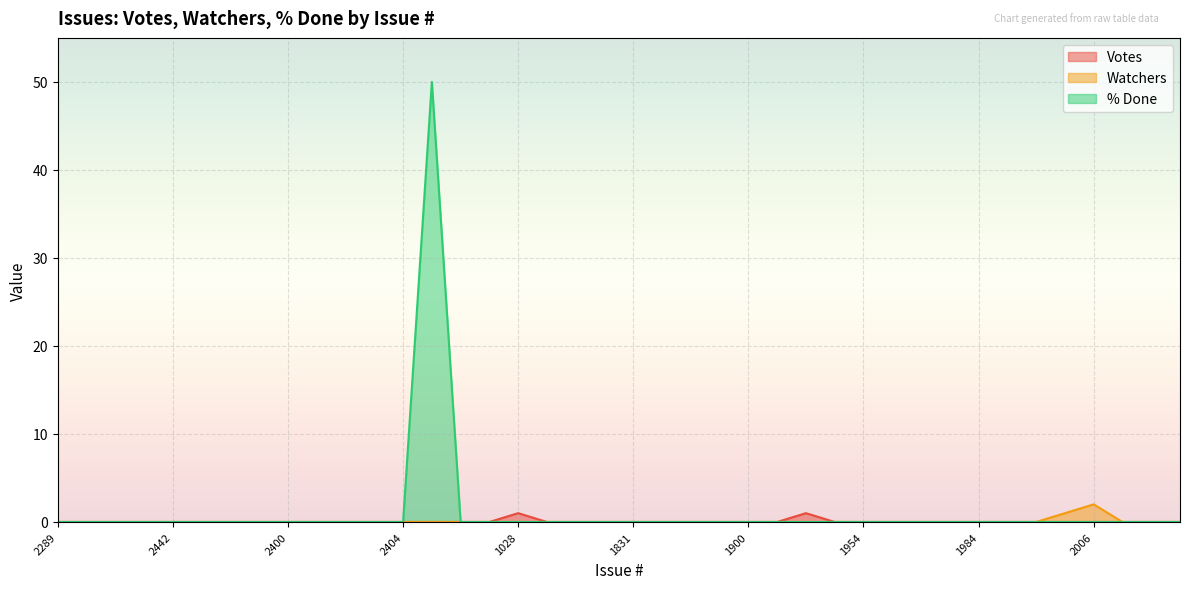

True or false: Watchers and Votes intersect in this chart.

False